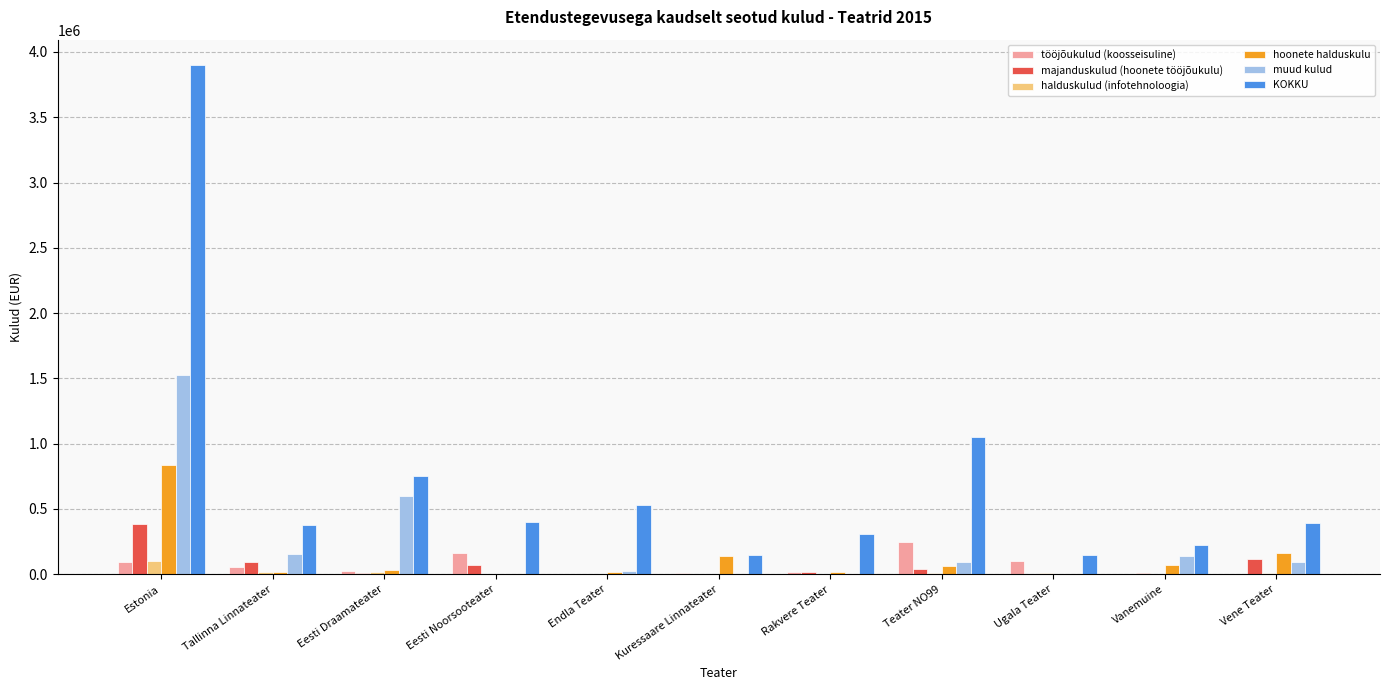

How many data points does each series have?

11